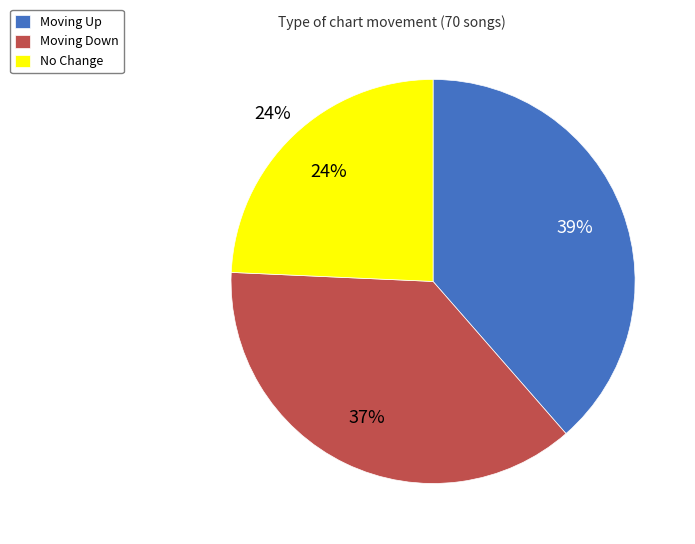

Is the sum of up and down greater than half?

Yes